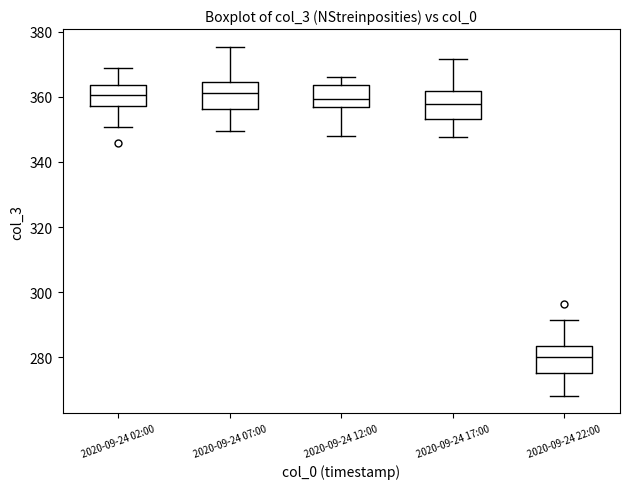

Where is the upper edge of the box for 2020-09-24 07:00 on the y-axis? The values are not printed on the chart, so give them approximately, as read against the axis.

364